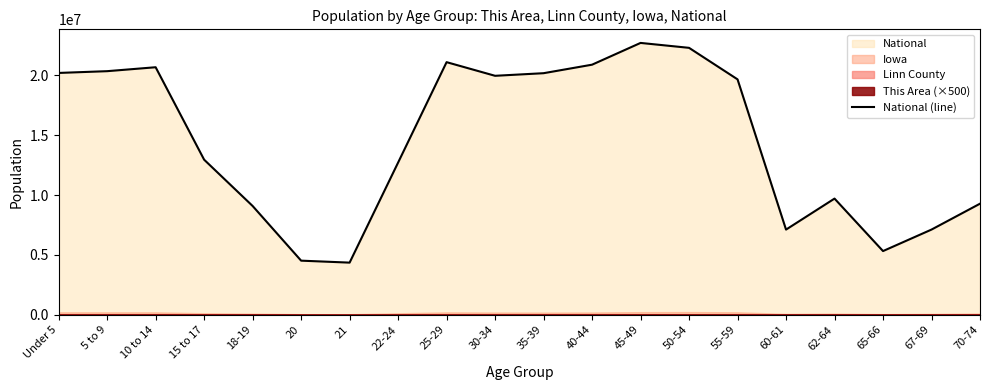

Which label corresponds to the largest value in the chart?

45-49